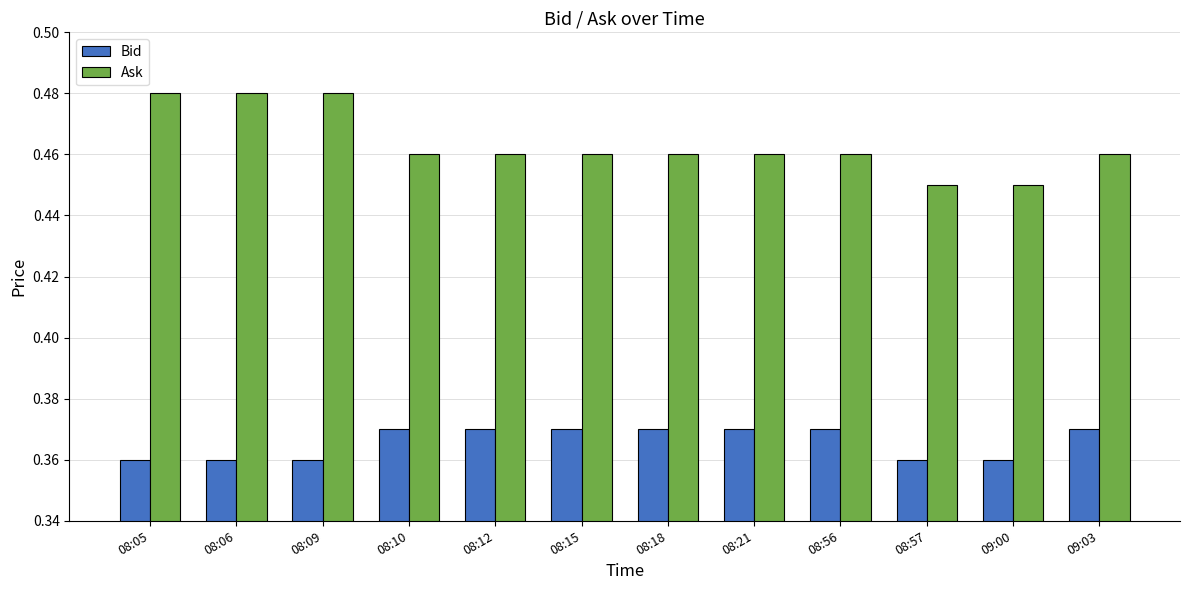

Rank the series by their average value, from lowest to highest.

Bid, Ask